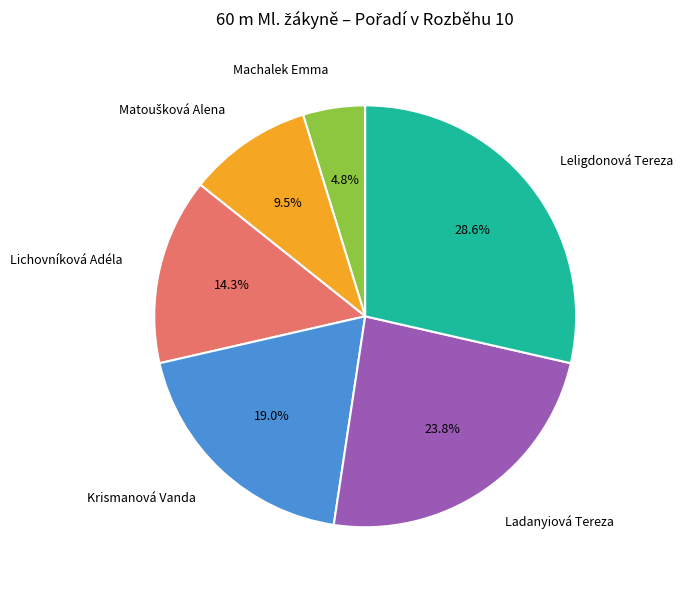

To the nearest percent, what is the difference between the largest and smallest slice percentages?

24%